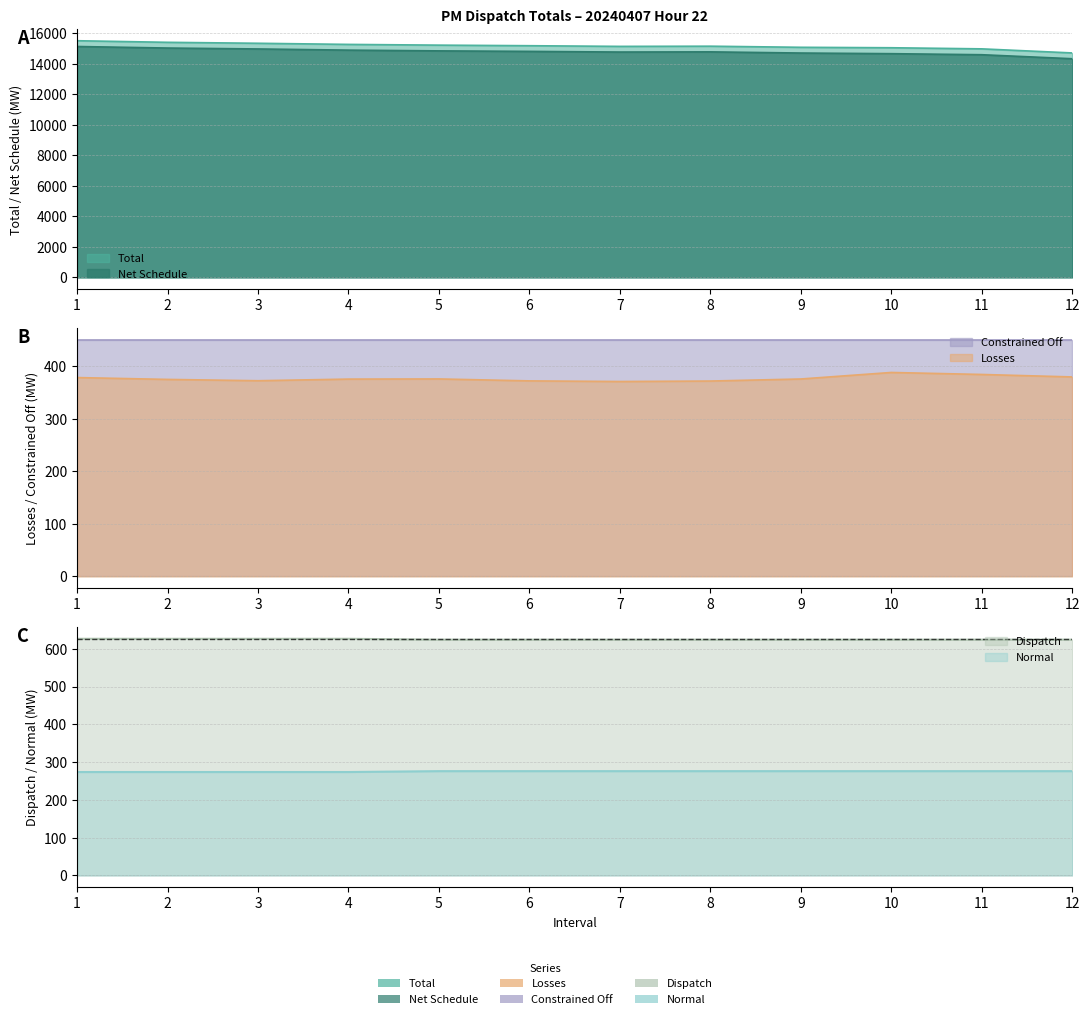

In Net Schedule, how many points are lower than both neighbors (excluding endpoints)?

1